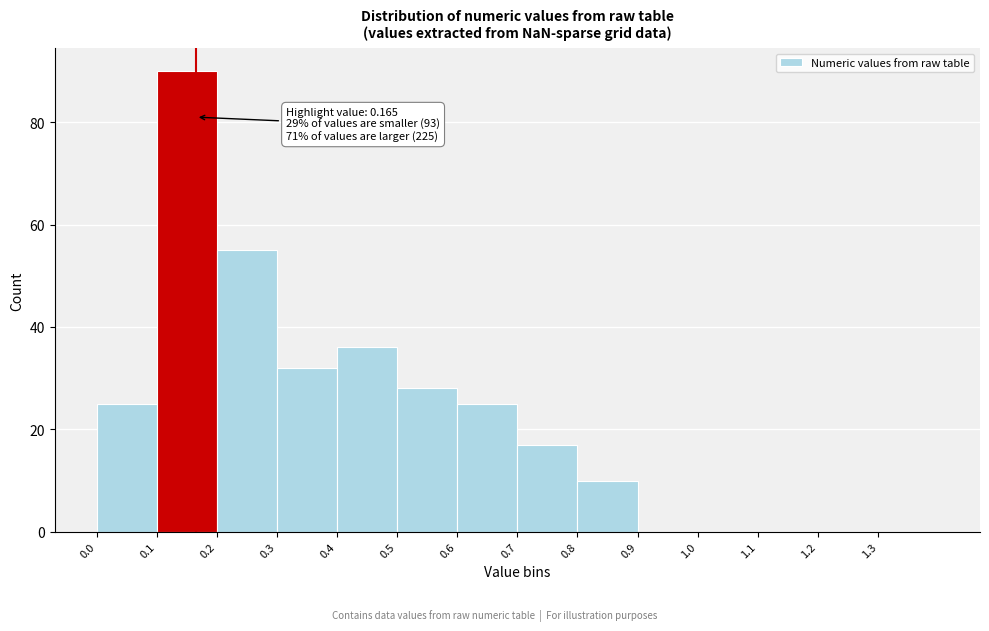

Over which range of the x-axis is the bar tallest?

0.1 to 0.2